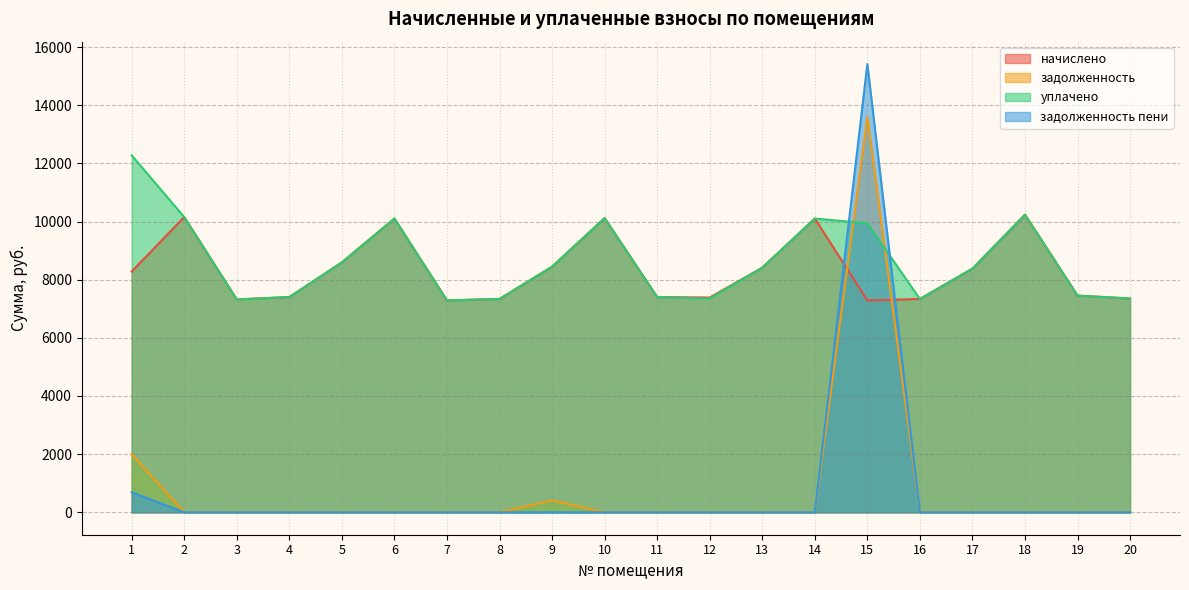

How many lines are shown in the chart?

4